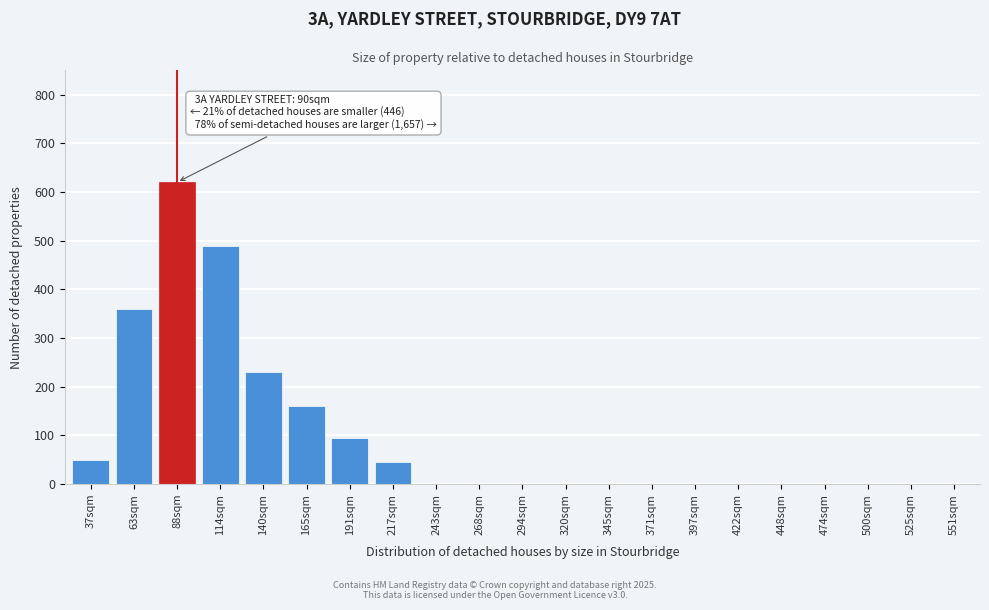

Reading right to left, what are all the values shown in this chart?

551sqm=0	525sqm=0	500sqm=0	474sqm=0	448sqm=0	422sqm=0	397sqm=0	371sqm=0	345sqm=0	320sqm=0	294sqm=0	268sqm=0	243sqm=0	217sqm=45	191sqm=95	165sqm=160	140sqm=230	114sqm=490	88sqm=620	63sqm=360	37sqm=50